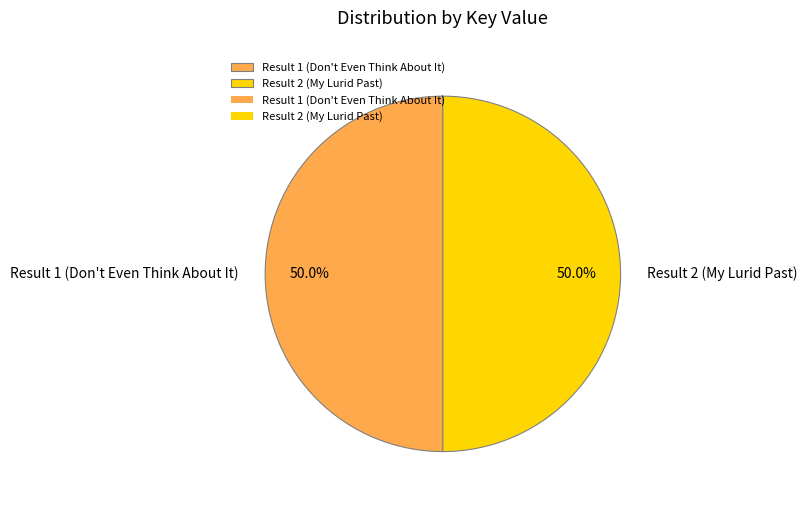

Approximately how many times larger is the value at Result 1 (Don't Even Think About It) compared to Result 2 (My Lurid Past)?

1.0